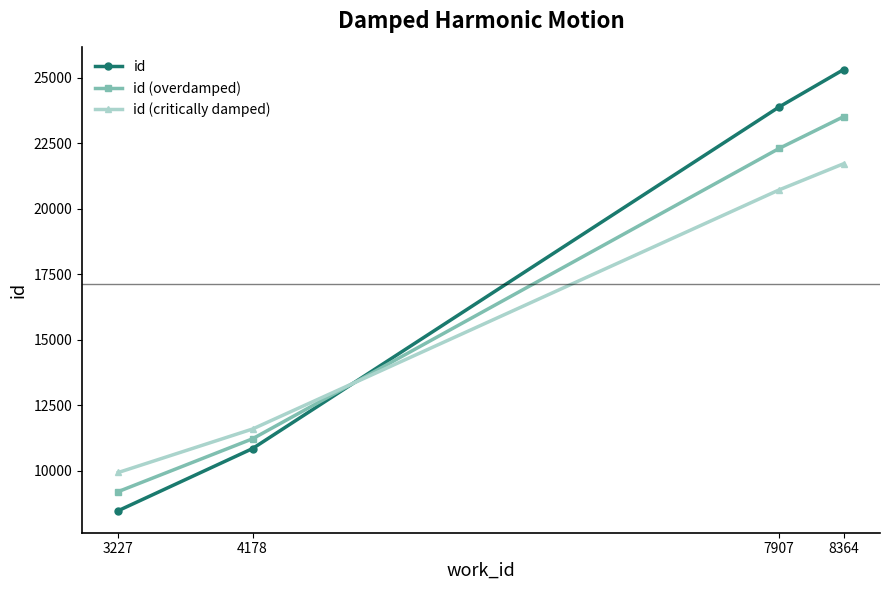

Is it true that id equals 10846.0 at 4178?

True